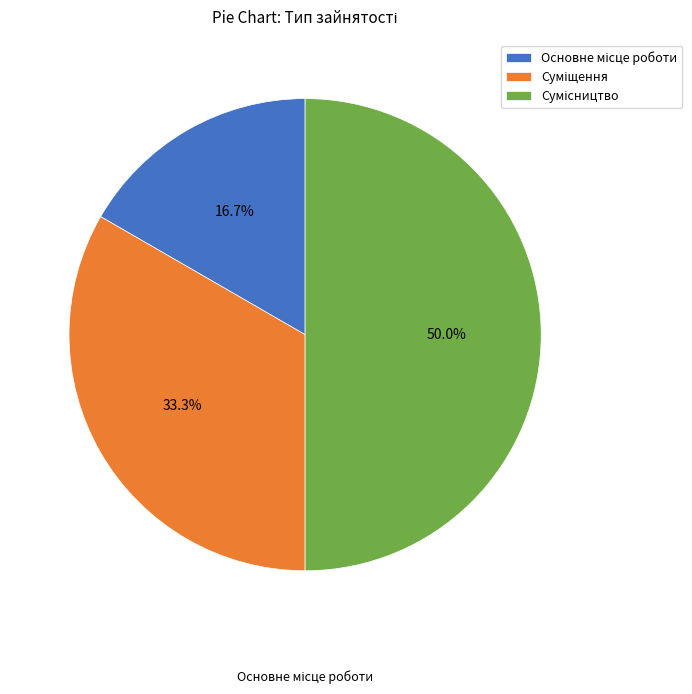

How many slices are in this pie chart?

3